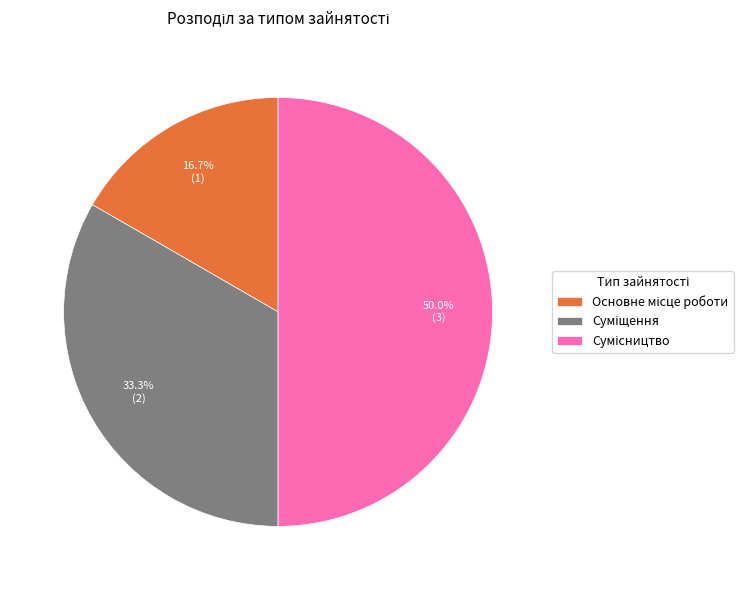

Approximately how many times larger is the value at Сумісництво compared to Основне місце роботи?

3.0